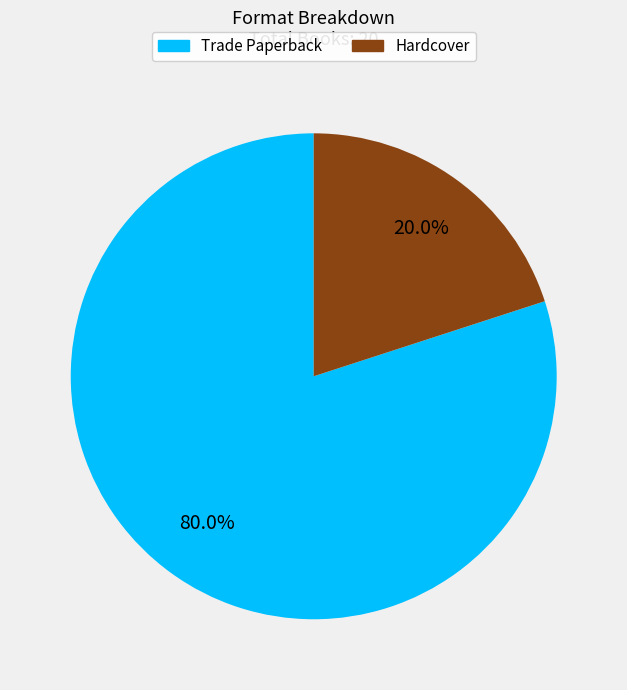

True or false: Hardcover accounts for 20% of the total.

True